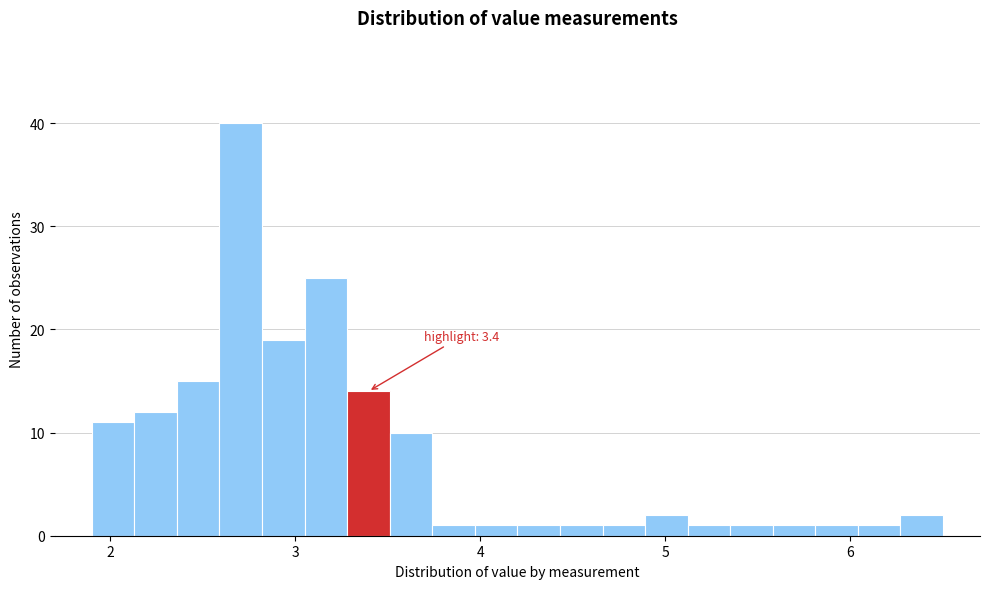

Around what value on the x-axis is the tallest bar? Give the approximate position of its centre, as read against the axis.

2.7